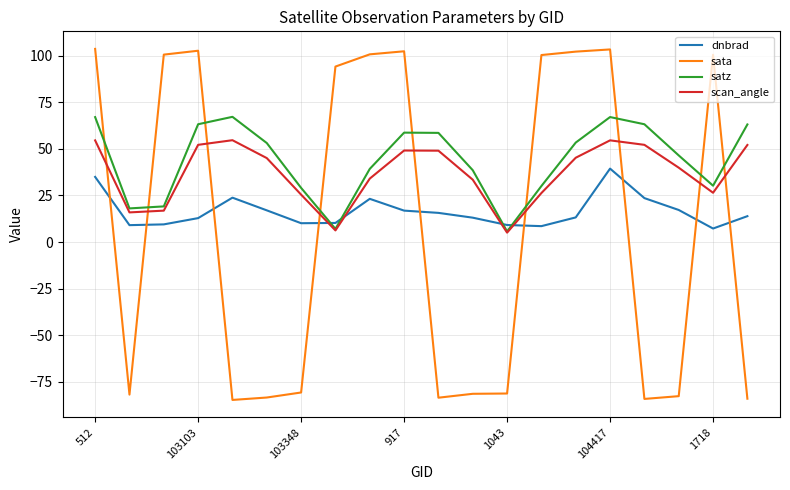

True or false: sata has more than 0 interior local peaks.

True